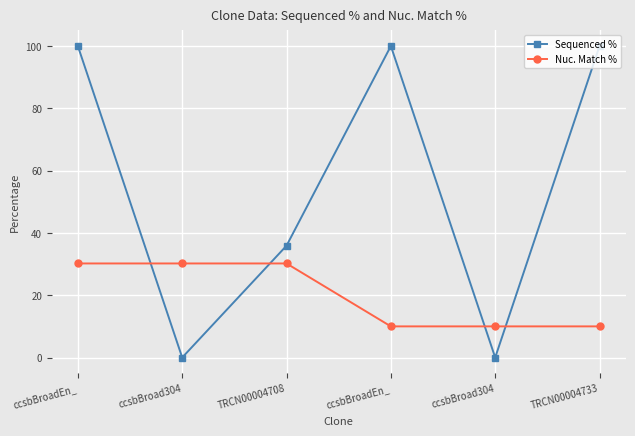

What are all the series names shown in the legend?

Sequenced %, Nuc. Match %